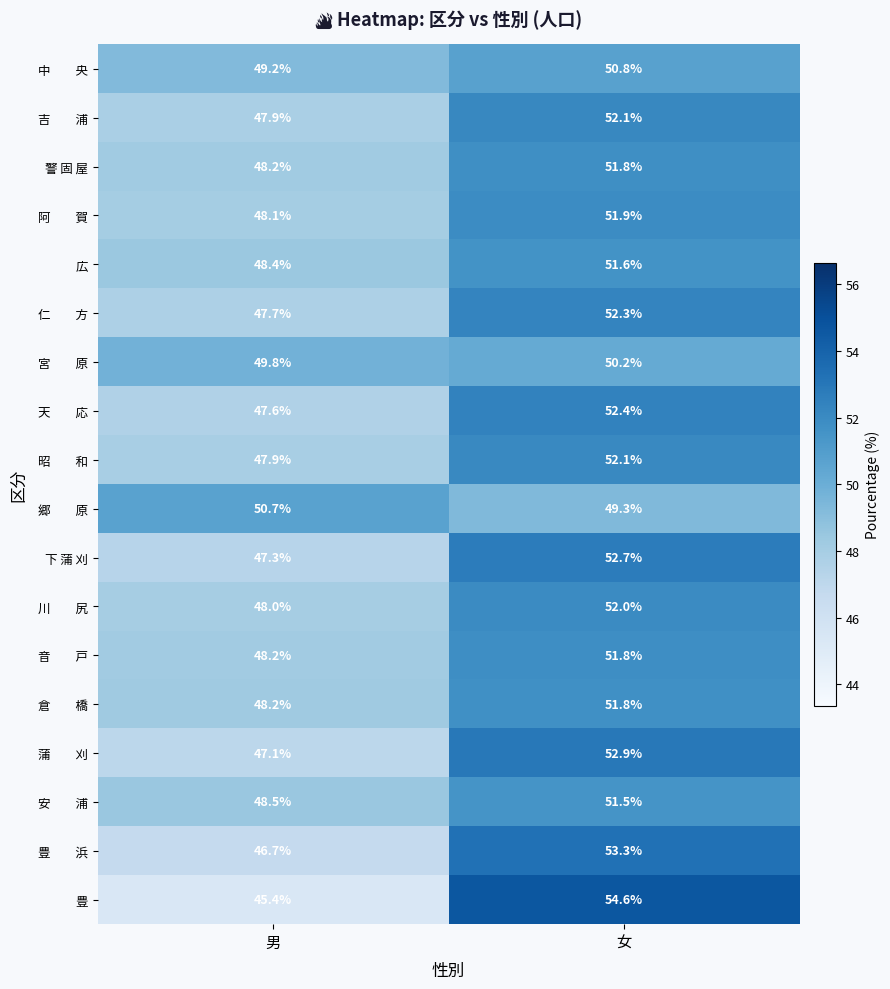

True or false: 豊 has a value of 72.7 at 女.

False